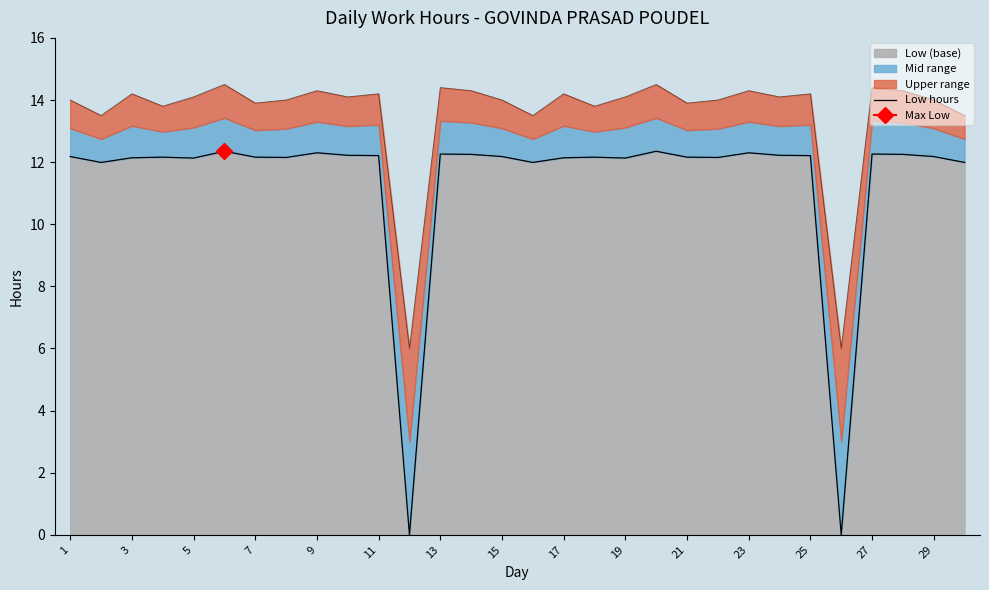

What is the sum of all values?

341.2